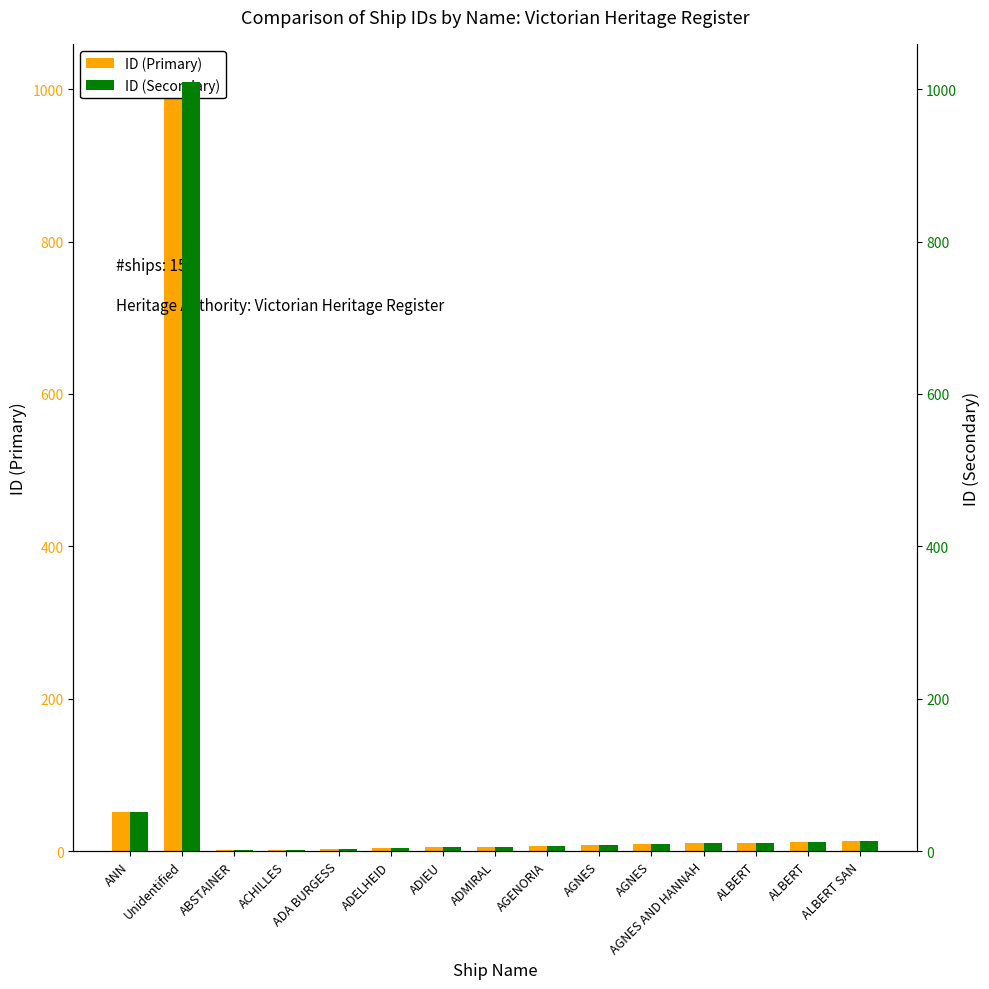

Reading left to right, transcribe all the data shown in this chart.

ID (Primary): ANN=51	Unidentified=1009	ABSTAINER=1	ACHILLES=2	ADA BURGESS=3	ADELHEID=4	ADIEU=5	ADMIRAL=6	AGENORIA=7	AGNES=8	AGNES=9	AGNES AND HANNAH=10	ALBERT=11	ALBERT=12	ALBERT SAN=13
ID (Secondary): ANN=51	Unidentified=1009	ABSTAINER=1	ACHILLES=2	ADA BURGESS=3	ADELHEID=4	ADIEU=5	ADMIRAL=6	AGENORIA=7	AGNES=8	AGNES=9	AGNES AND HANNAH=10	ALBERT=11	ALBERT=12	ALBERT SAN=13